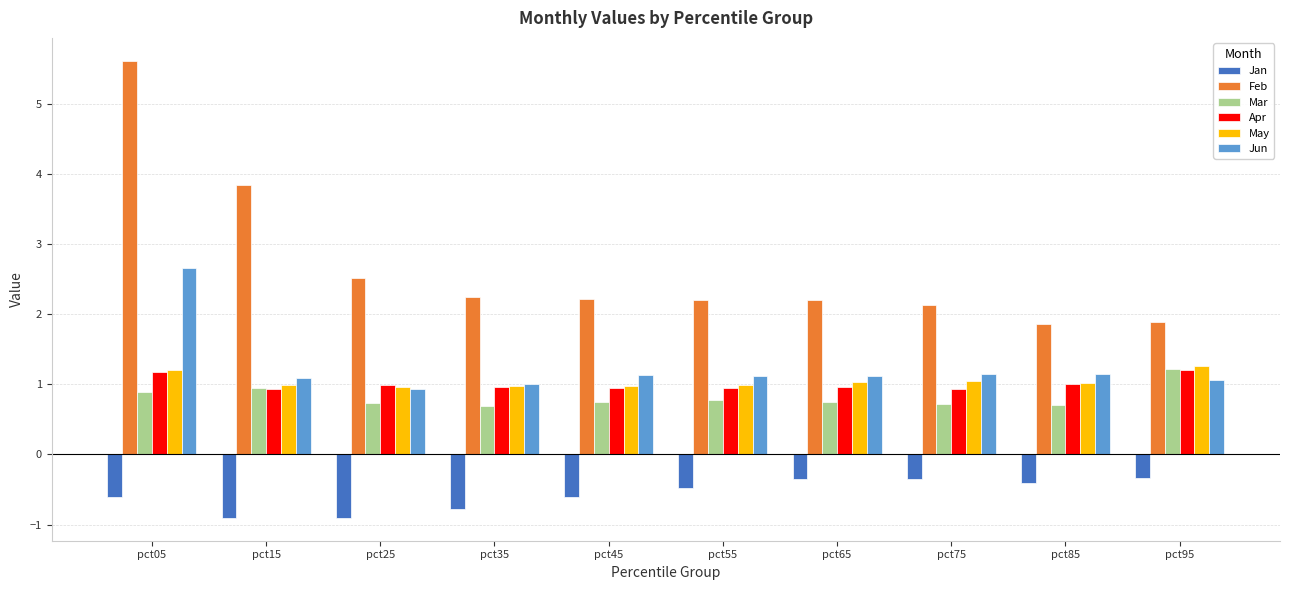

What value does the Jan series have at pct65?

-0.4